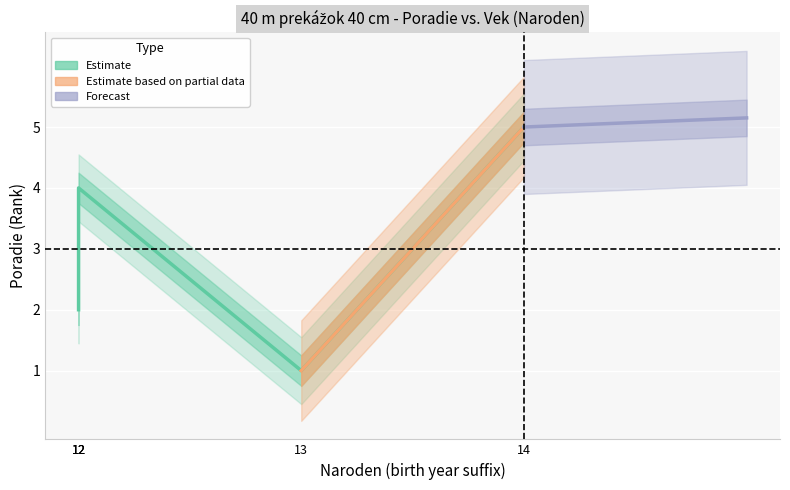

What is the minimum value shown in the chart?

1